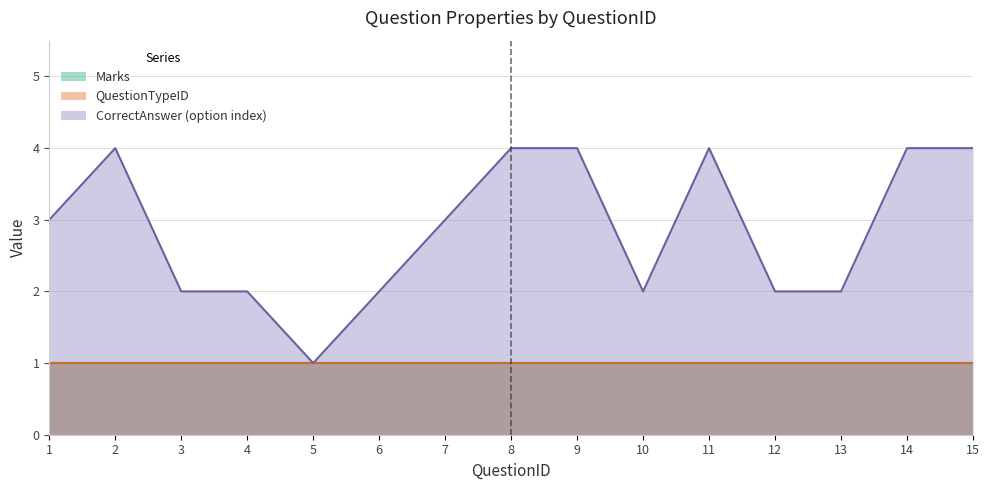

True or false: QuestionTypeID and Marks cross at least once.

False